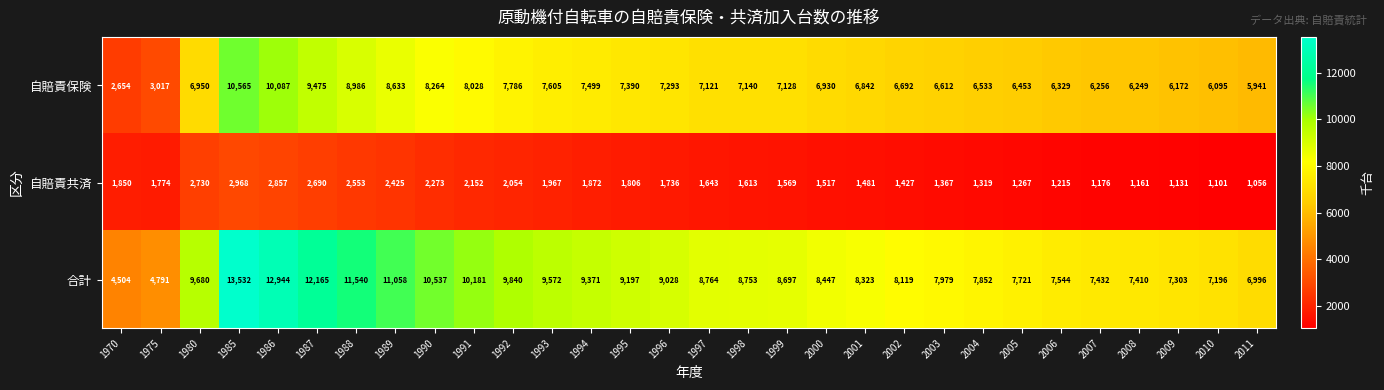

At how many categories does at least one series exceed 5531?

28